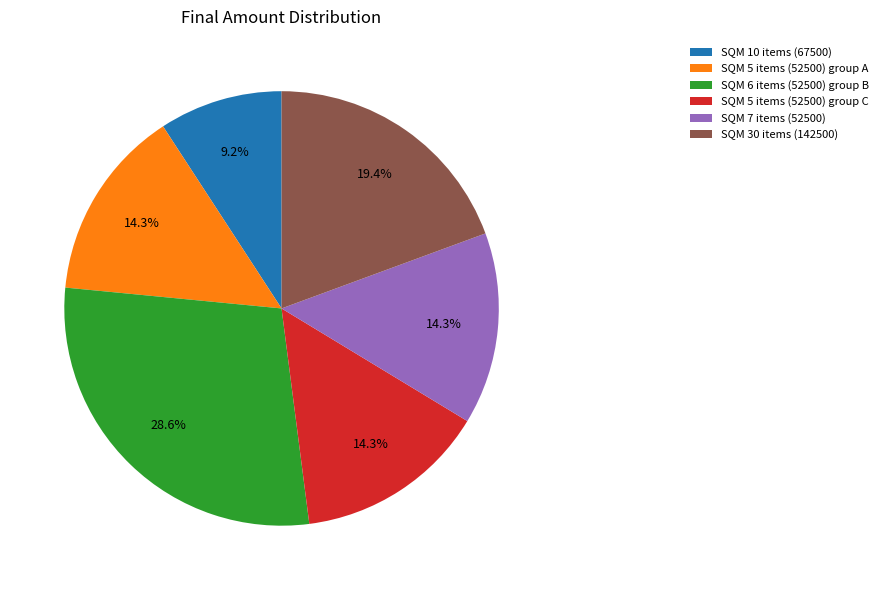

To the nearest percent, what is the difference between the largest and smallest slice percentages?

19%